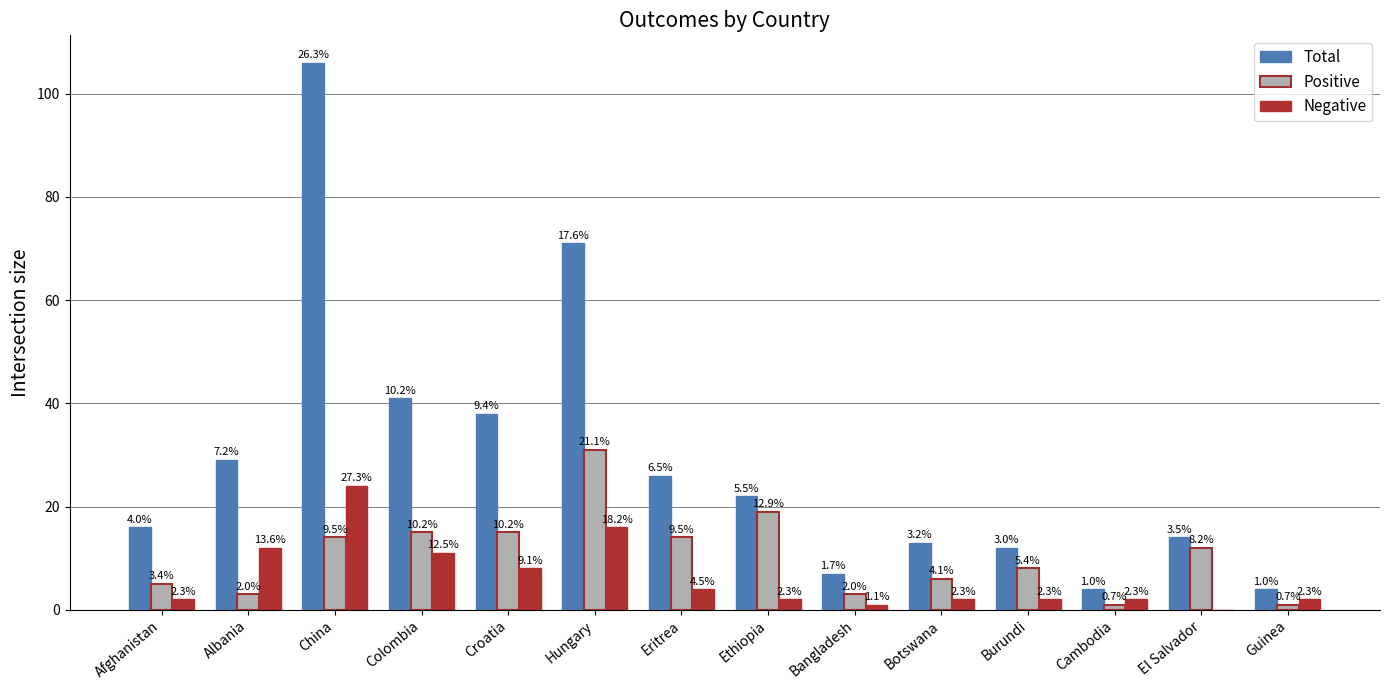

What is the difference between the maximum and second lowest values in the Negative series?

23